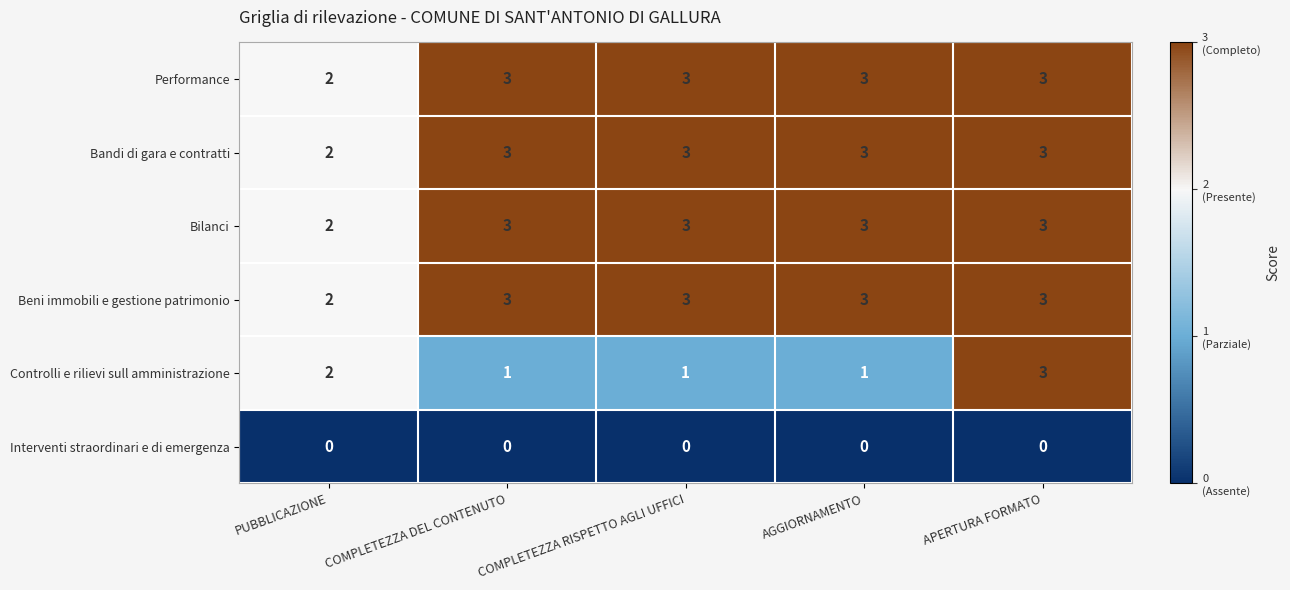

What is the spread (max minus min) of values at COMPLETEZZA RISPETTO AGLI UFFICI?

3